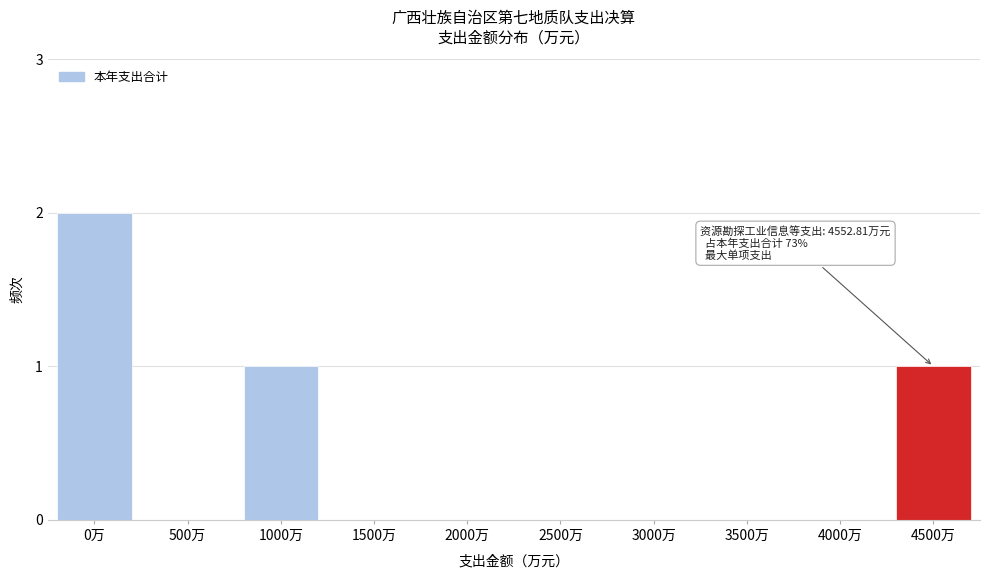

Reading left to right, what are all the values shown in this chart?

0万=2	500万=0	1000万=1	1500万=0	2000万=0	2500万=0	3000万=0	3500万=0	4000万=0	4500万=1